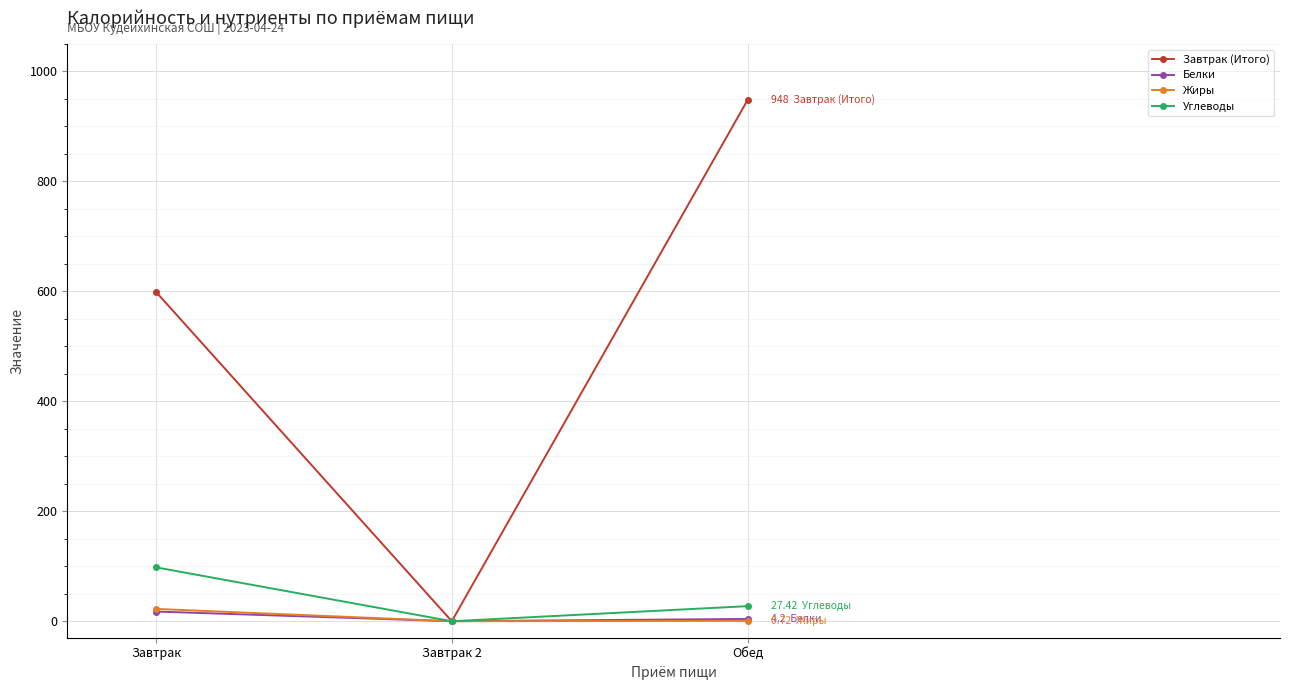

What is the label of the 3rd point from the left?

Обед